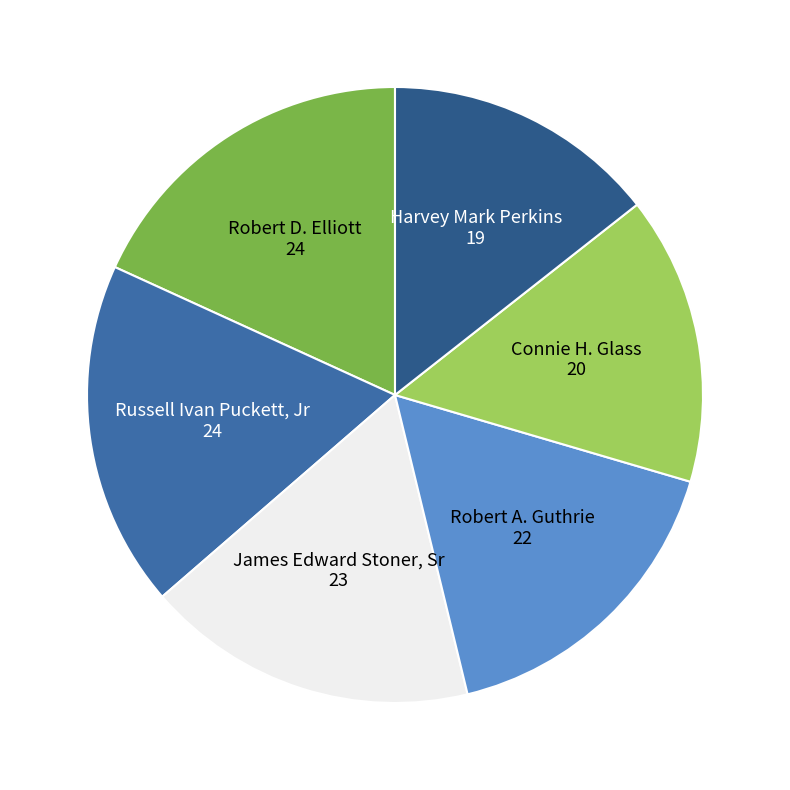

How many segments does this pie chart have?

6